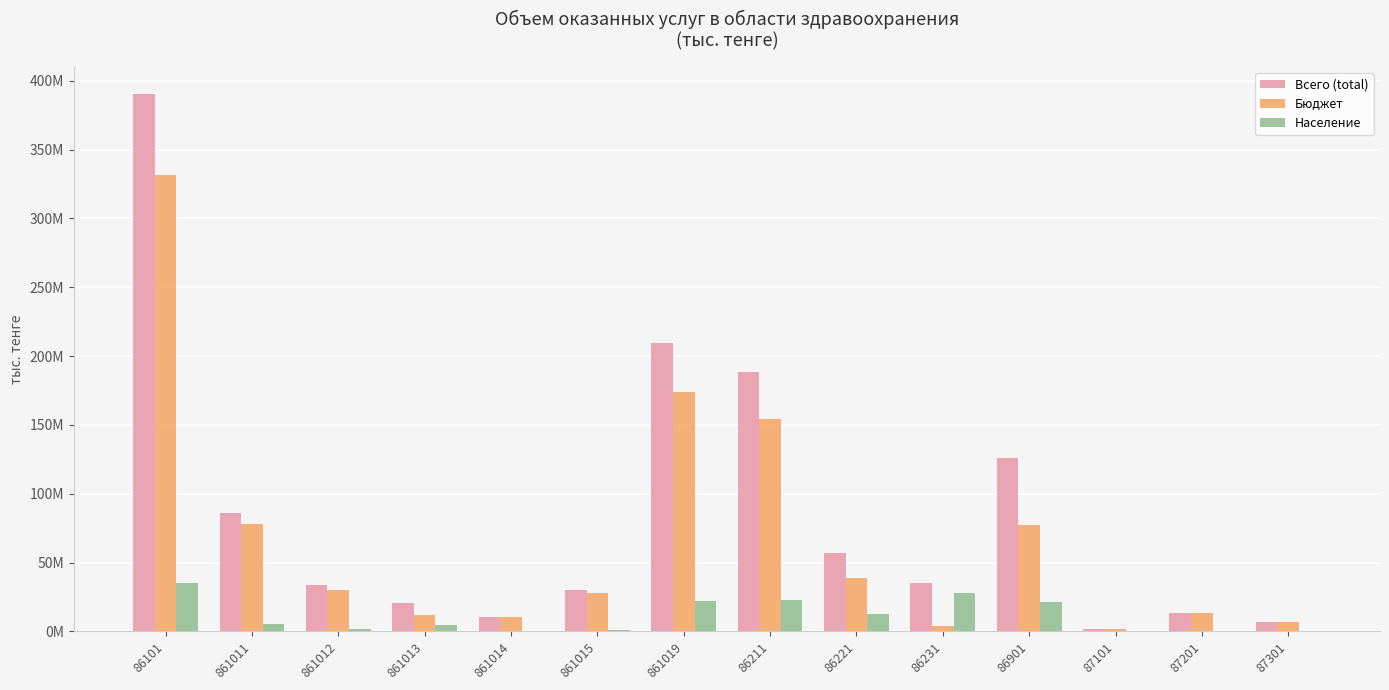

Reading right to left, extract all data points from this chart.

Всего (total): 6867926	13694445	2030464	126155703	35437067	57103345	188270225	209329190	30284803	10647268	20572226	33798002	85789012	390420500
Бюджет: 6594769	13469018	1976434	77546620	3972956	38548740	154338450	173635406	28038922	10197767	11945884	29743426	77758685	331320089
Население: 182434	129426	53883	21068286	27658885	12793794	22883066	21947949	1188926	417346	4808319	1918604	5010080	35291223